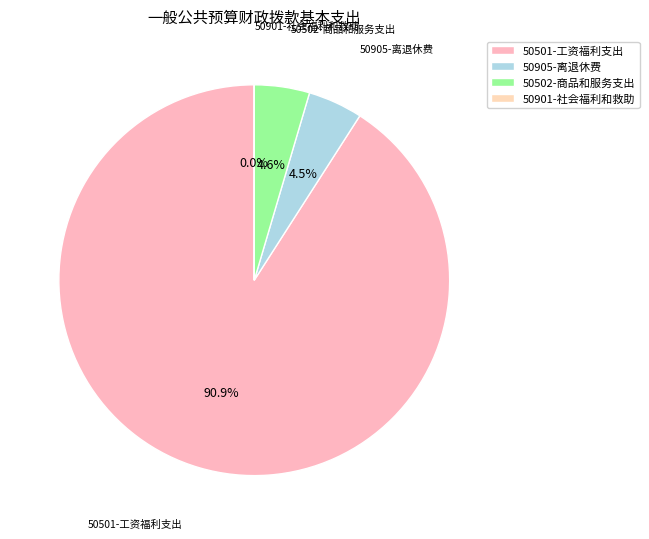

Which category has the biggest portion of the pie?

50501-工资福利支出